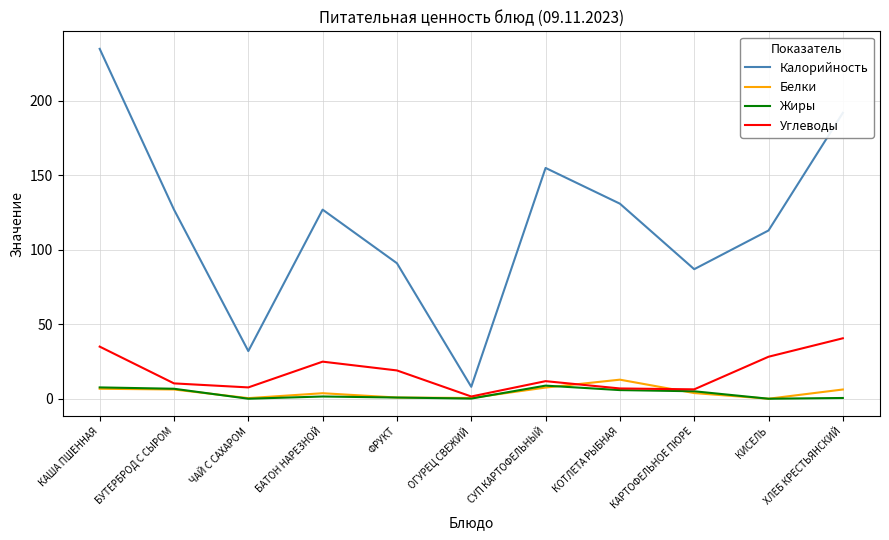

At how many categories does at least one series exceed 35?

9